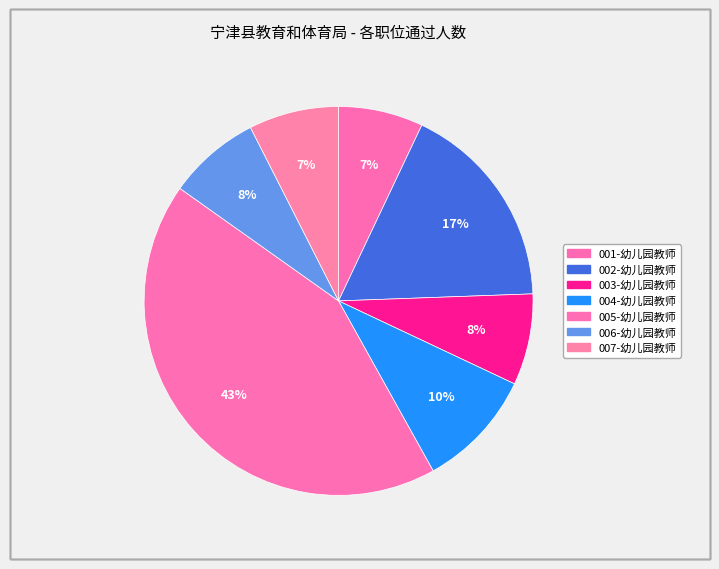

Which slice is the smallest?

001-幼儿园教师